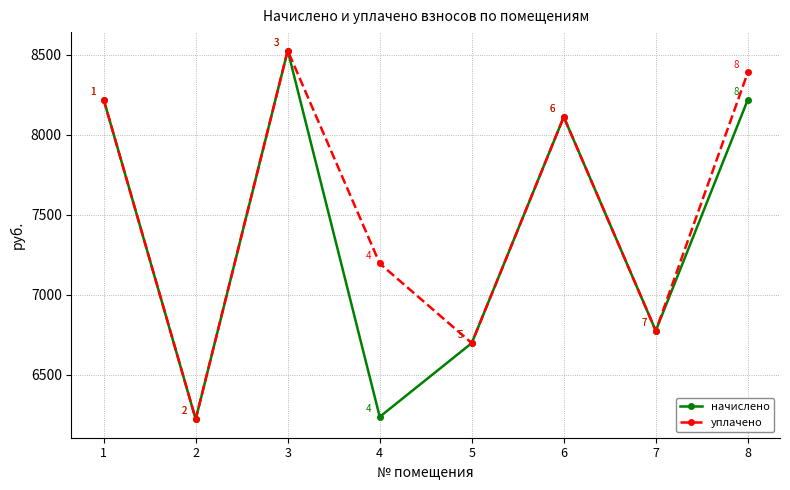

Is this an area chart (filled region under the line)?

No